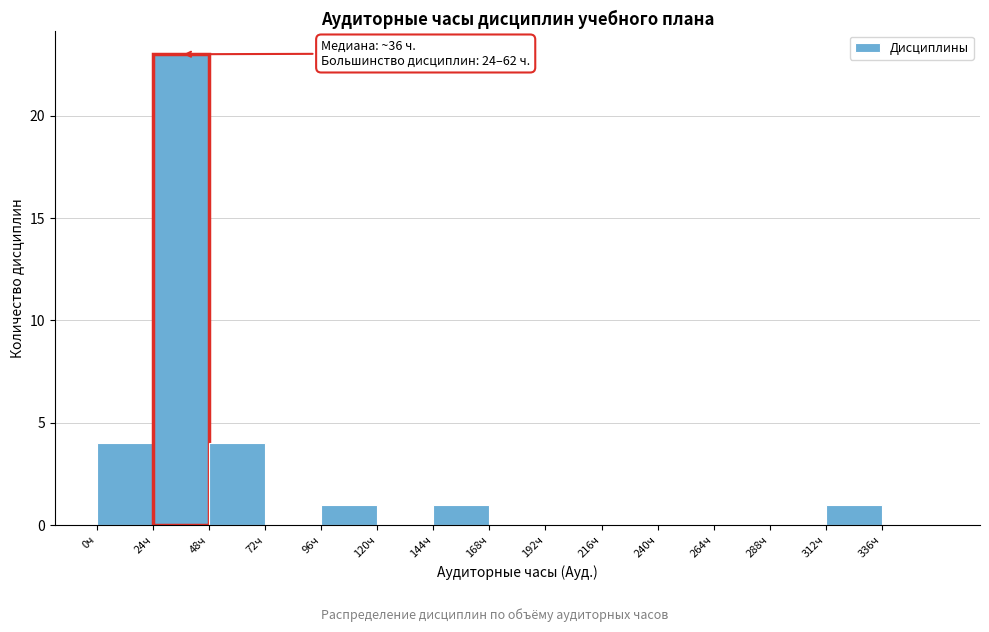

Over which range of the x-axis is the bar tallest?

24 to 48